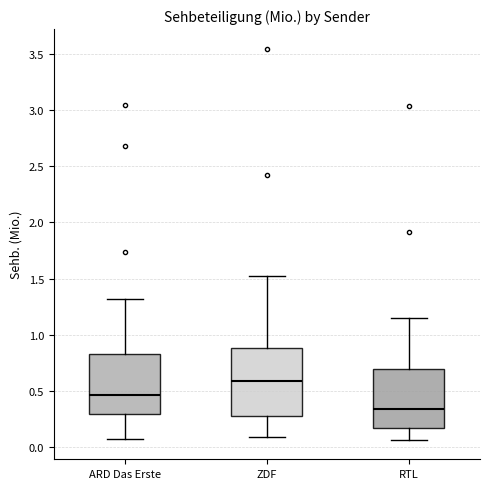

Which box has the lowest median line?

RTL